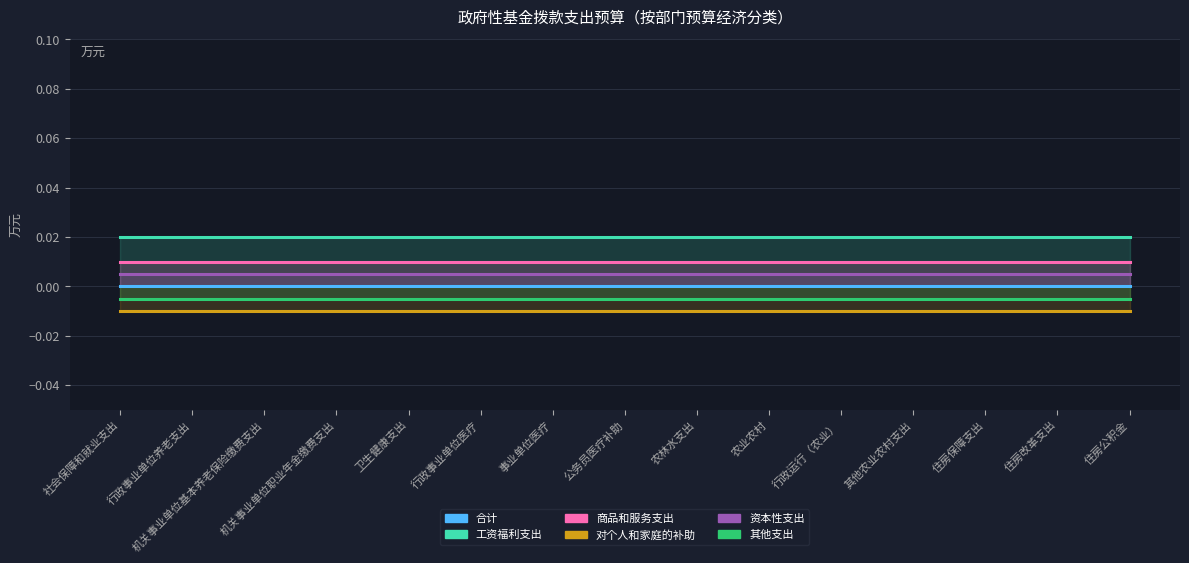

Which series changed the most between 社会保障和就业支出 and 农业农村?

合计